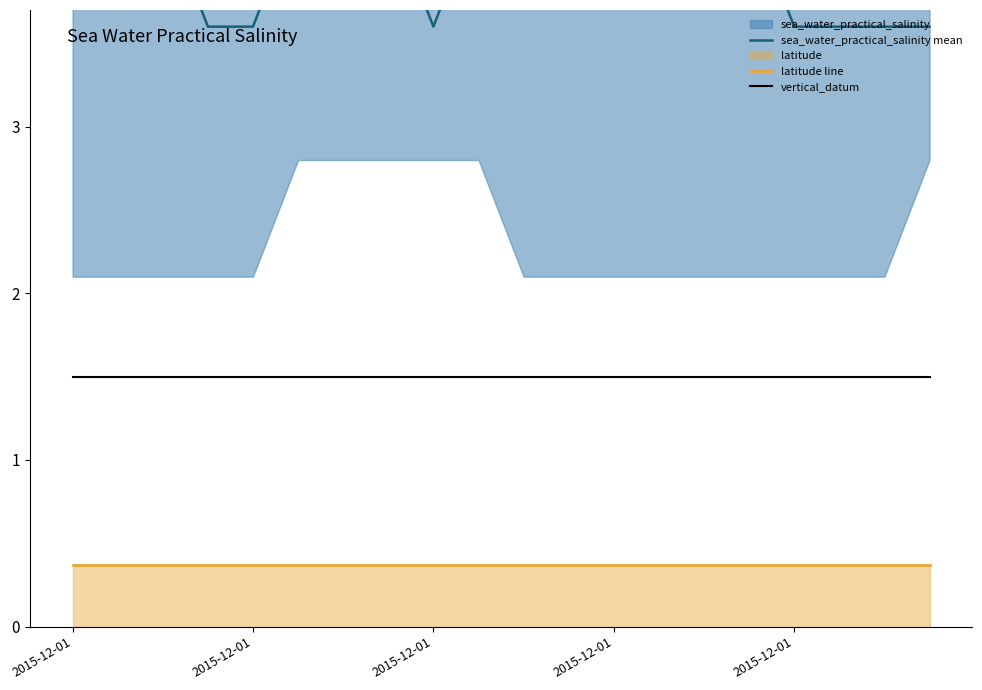

True or false: vertical_datum and sea_water_practical_salinity mean intersect in this chart.

False